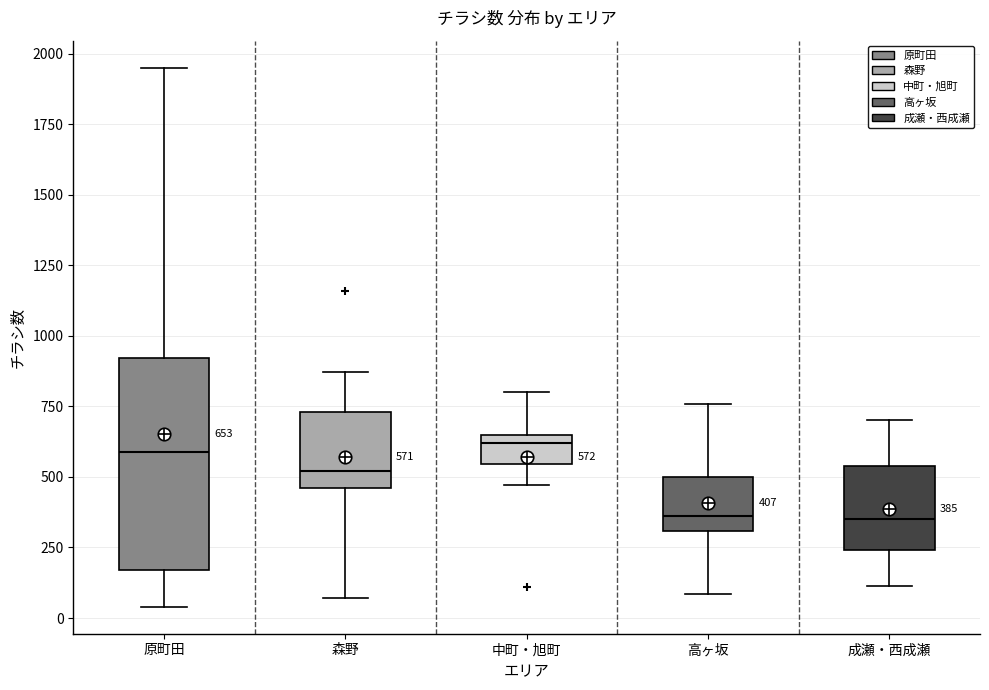

Comparing the boxes themselves (not the whiskers), which one is the tallest?

原町田